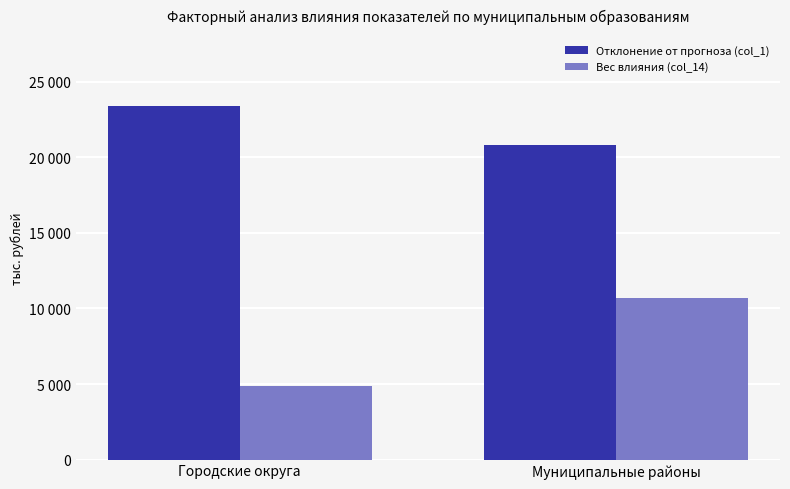

What is the value of the Вес влияния (col_14) bar at the 2nd from the left?

10698.4